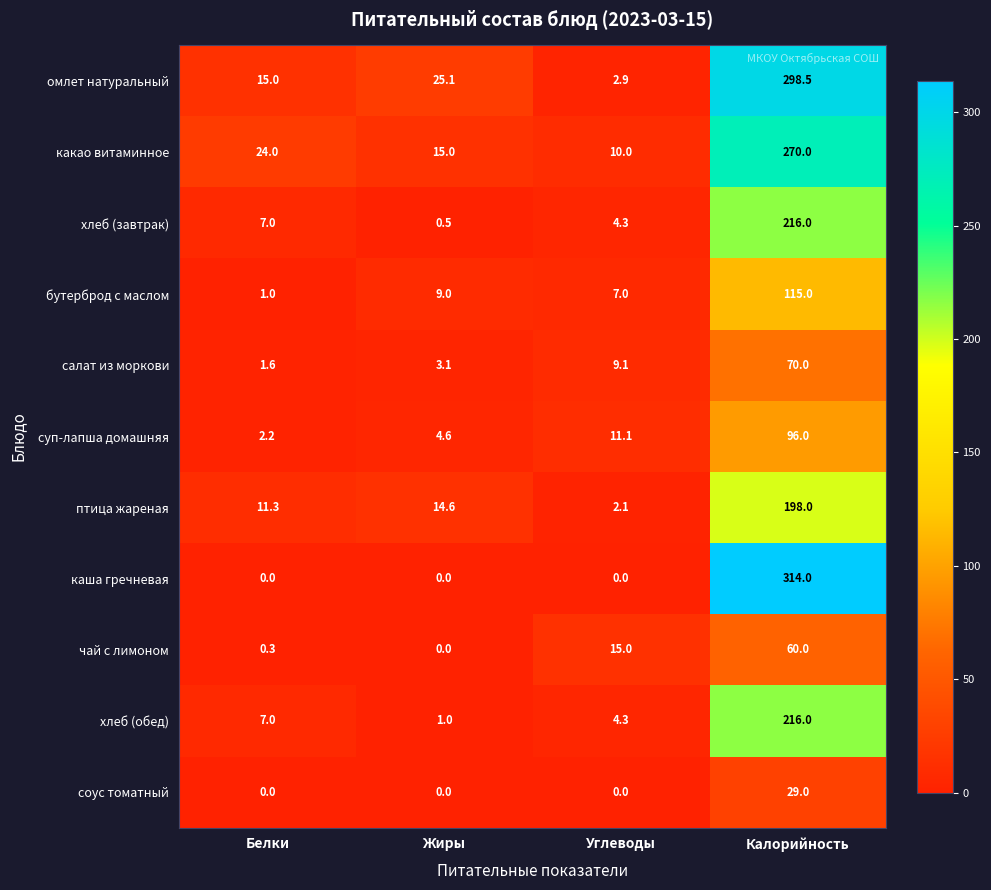

List the labels in order of салат из моркови value, largest first.

Калорийность, Углеводы, Жиры, Белки